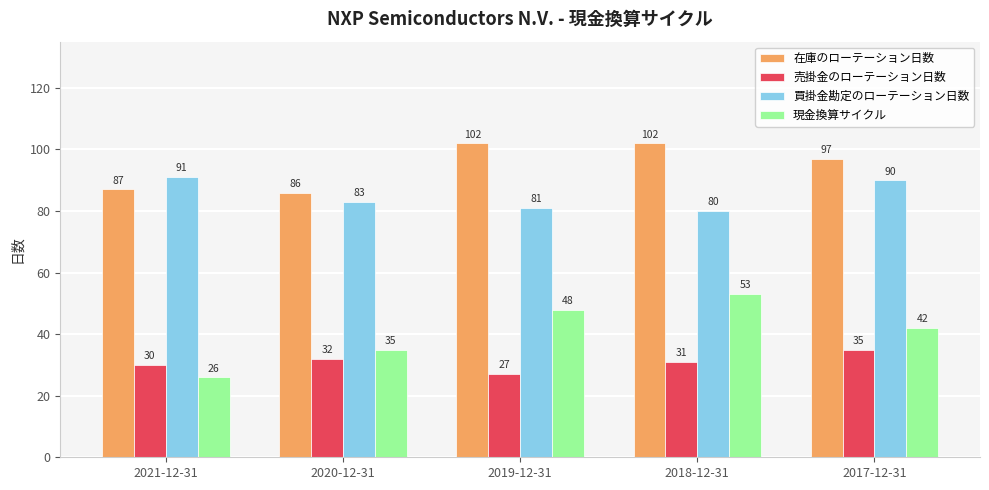

Is it true that 売掛金のローテーション日数 equals 35 at 2017-12-31?

True